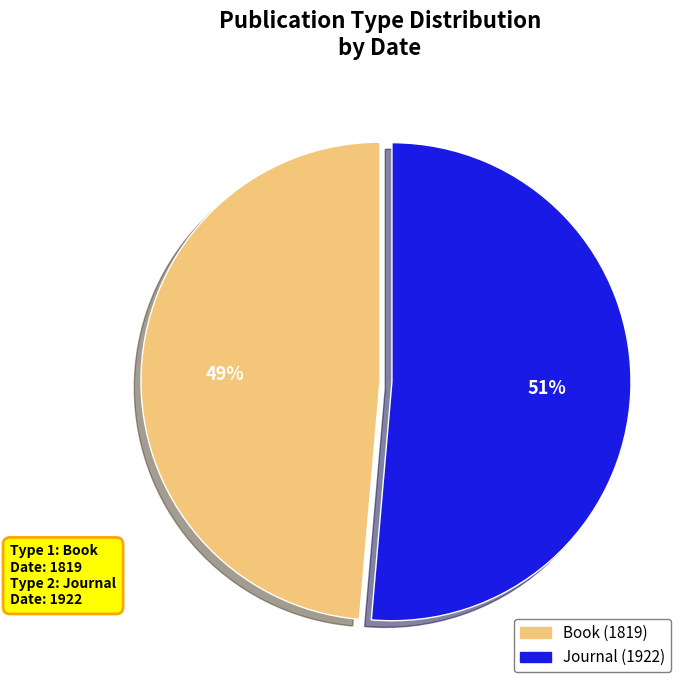

Which category has the smallest portion of the pie?

Book (1819)